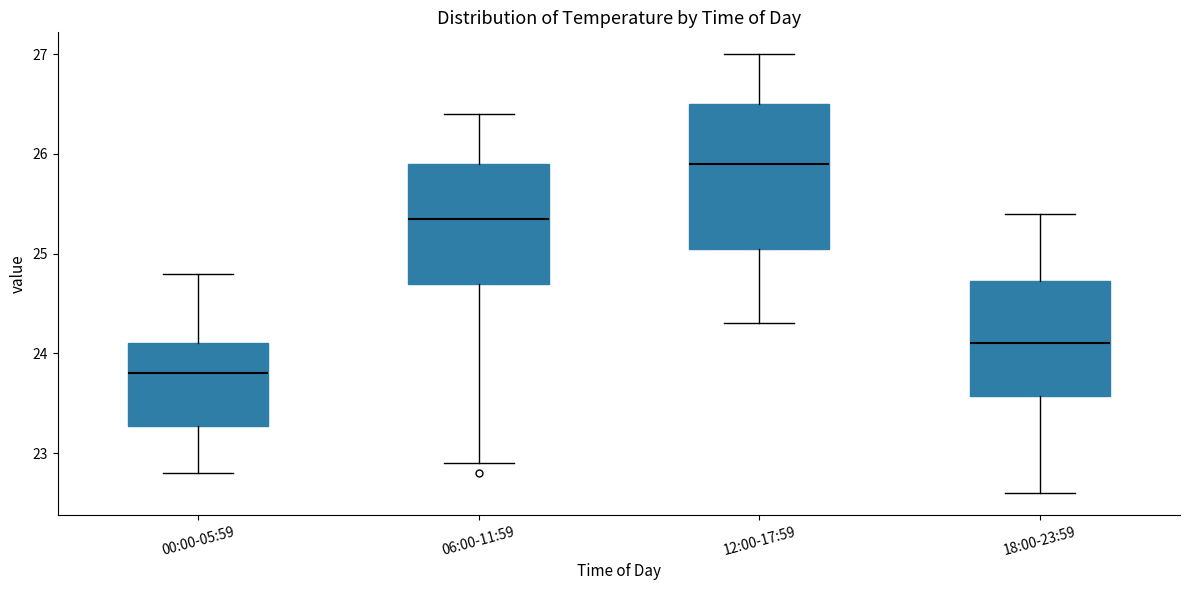

Which box's median line is the highest?

12:00-17:59